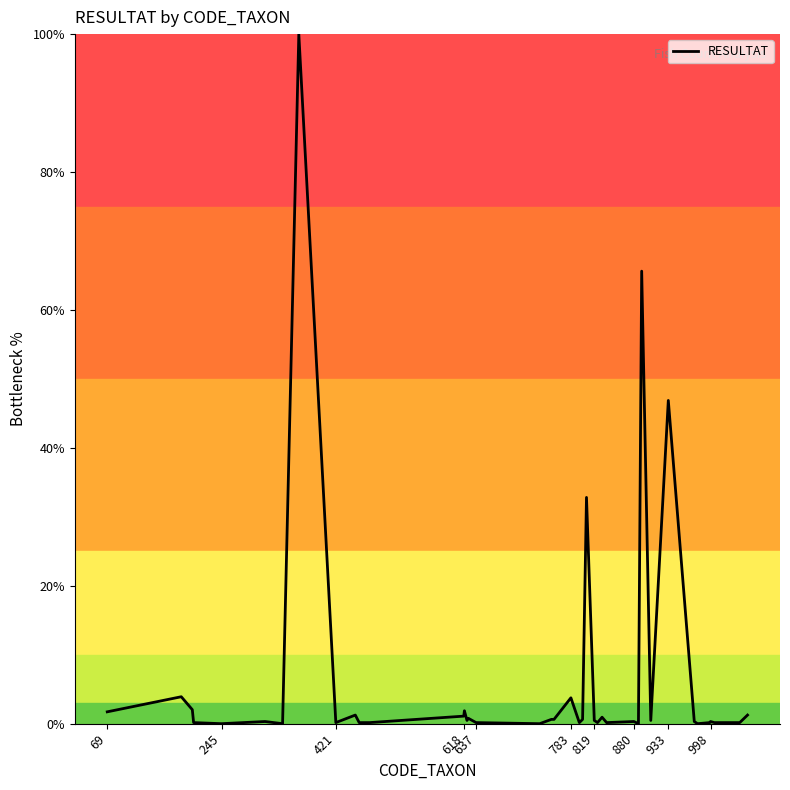

What is the maximum value shown in the chart?

100.0